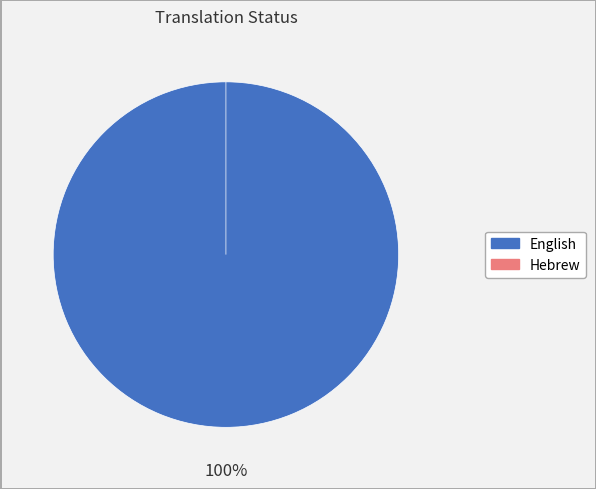

The Hebrew slice represents 7% of the pie. True or false?

False